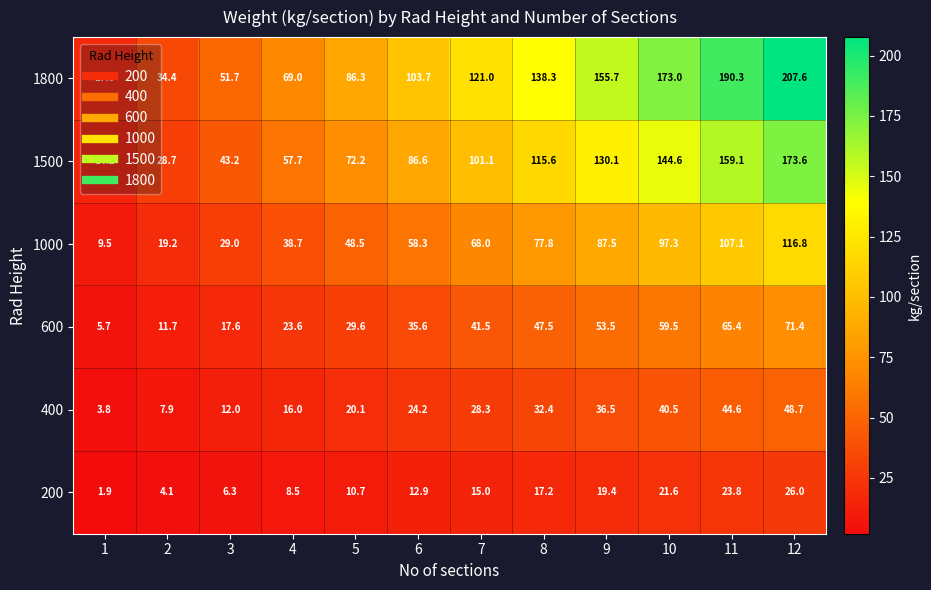

What is the average value of the 1800 series?

112.3